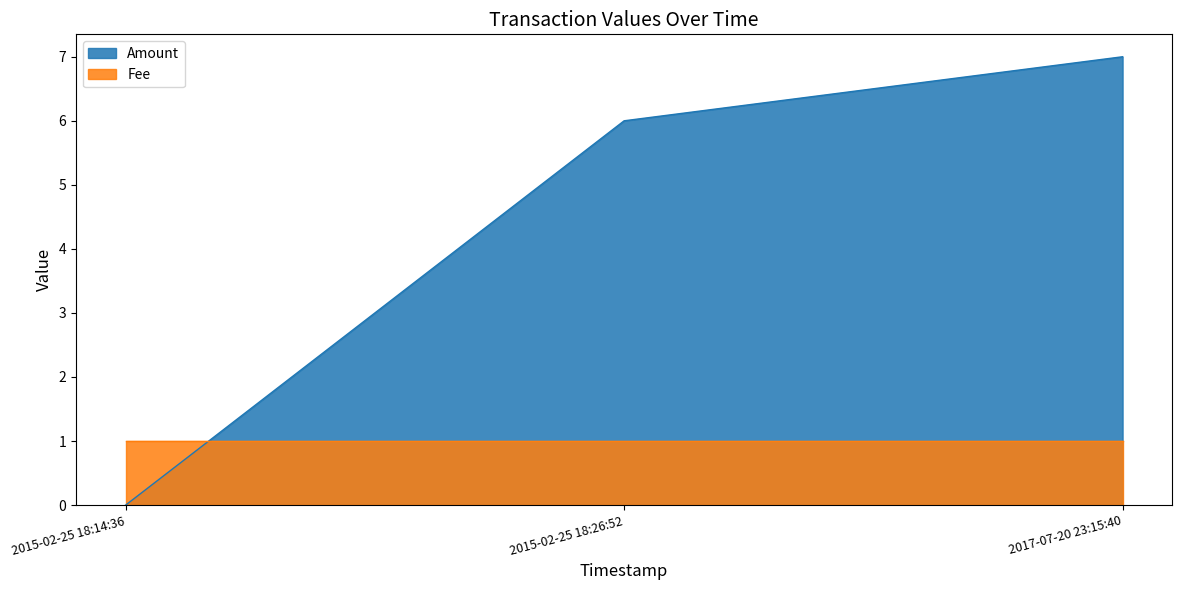

List the labels in order of value, largest first.

2017-07-20 23:15:40, 2015-02-25 18:26:52, 2015-02-25 18:14:36